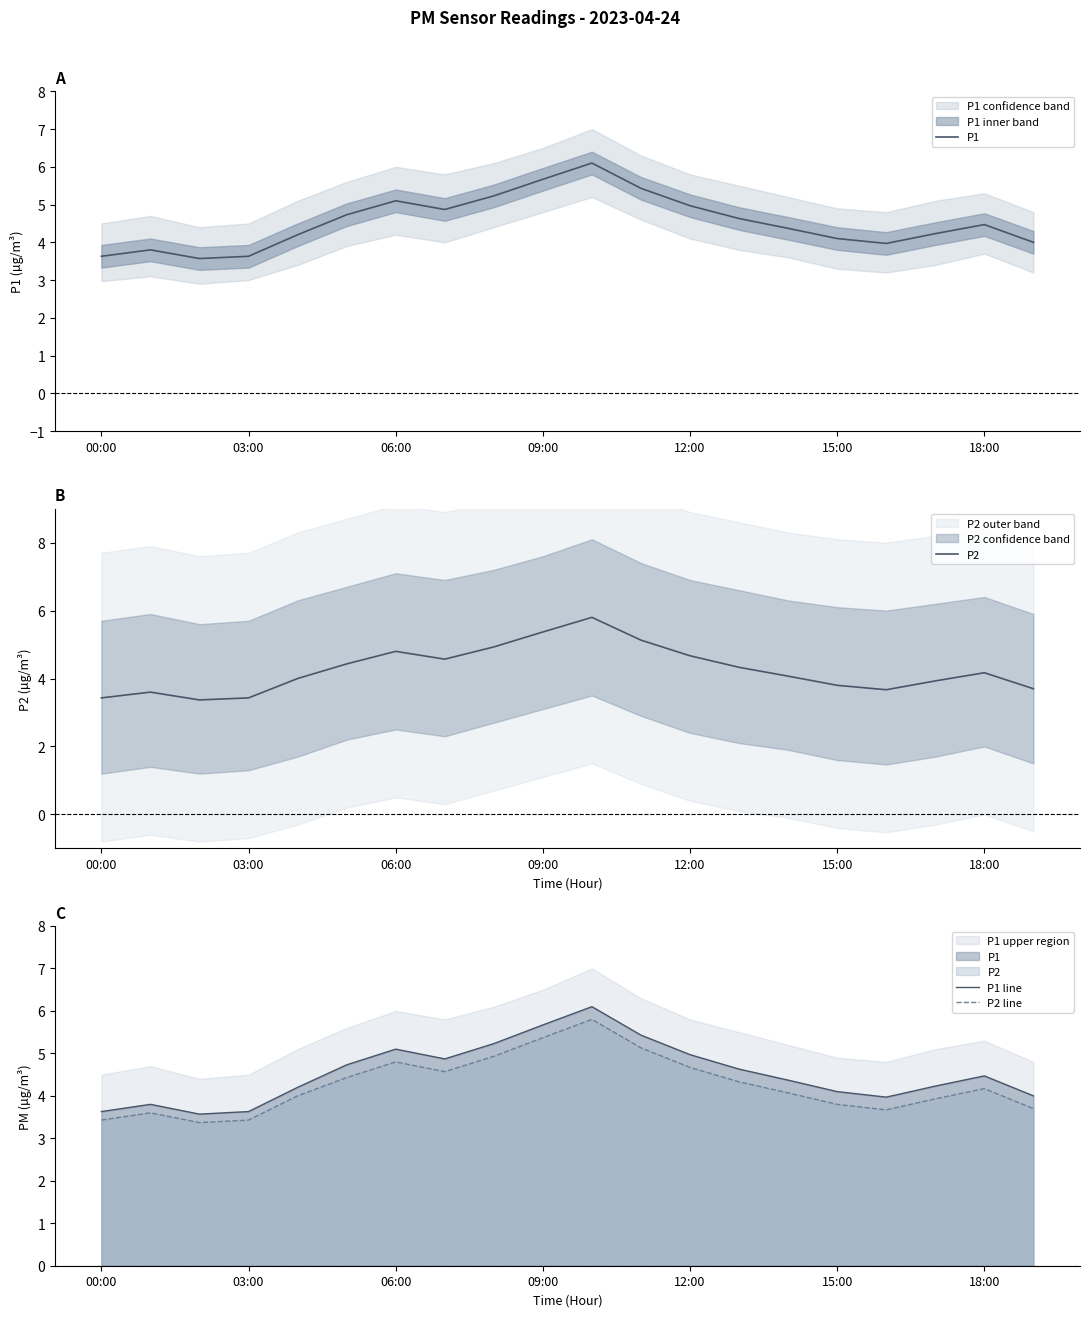

What is the total value across all series at 03:00?

14.1